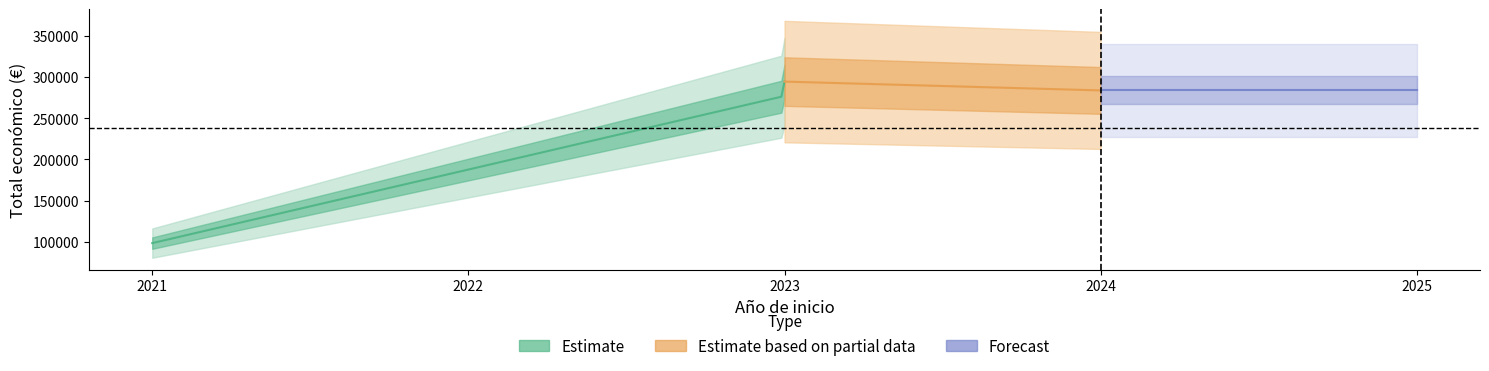

Where does the Total económico series first go above 283527?

2023